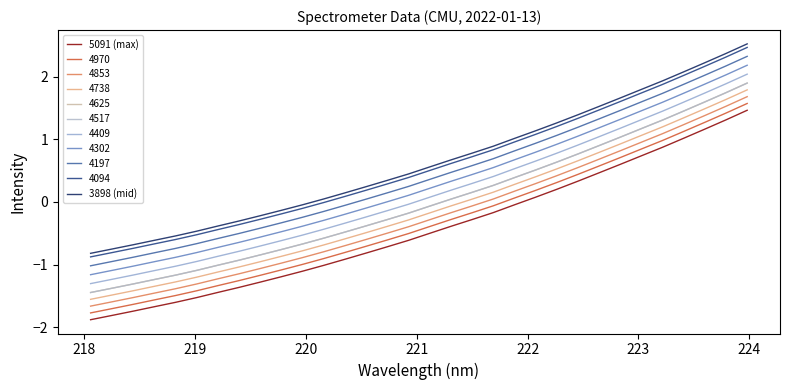

Does the chart display data point markers on the line(s)?

No